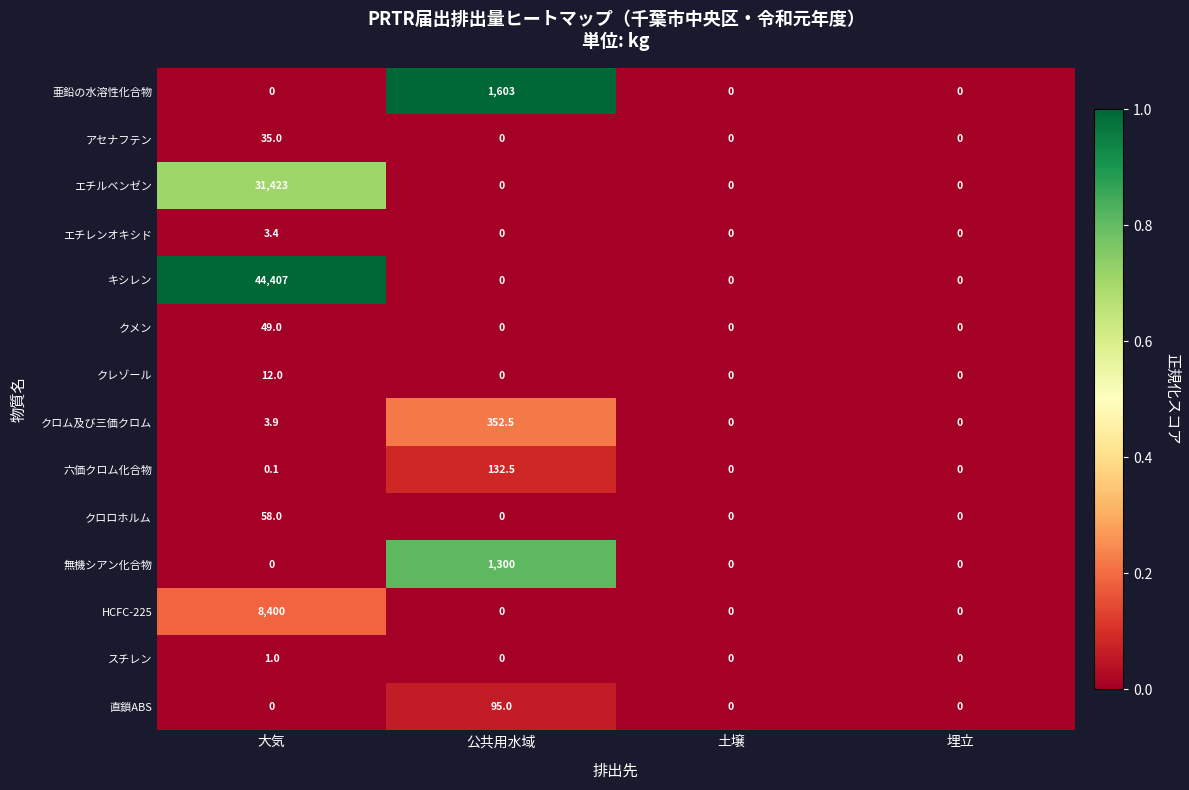

List the series in order of their peak value, highest first.

キシレン, エチルベンゼン, HCFC-225, 亜鉛の水溶性化合物, 無機シアン化合物, クロム及び三価クロム, 六価クロム化合物, 直鎖ABS, クロロホルム, クメン, アセナフテン, クレゾール, エチレンオキシド, スチレン